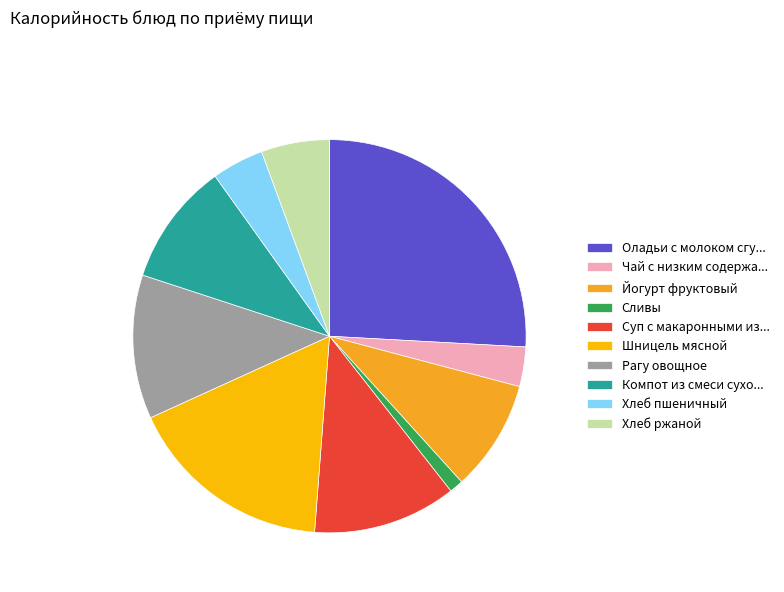

Which category has the biggest portion of the pie?

Оладьи с молоком сгу...